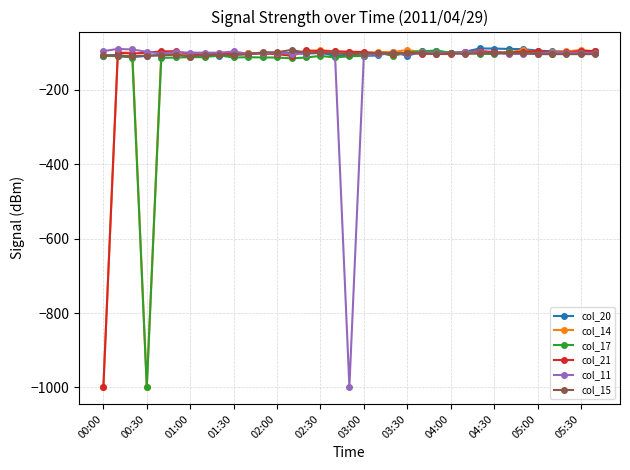

What is the value of the col_20 point at the 14th from the left?

-101.0